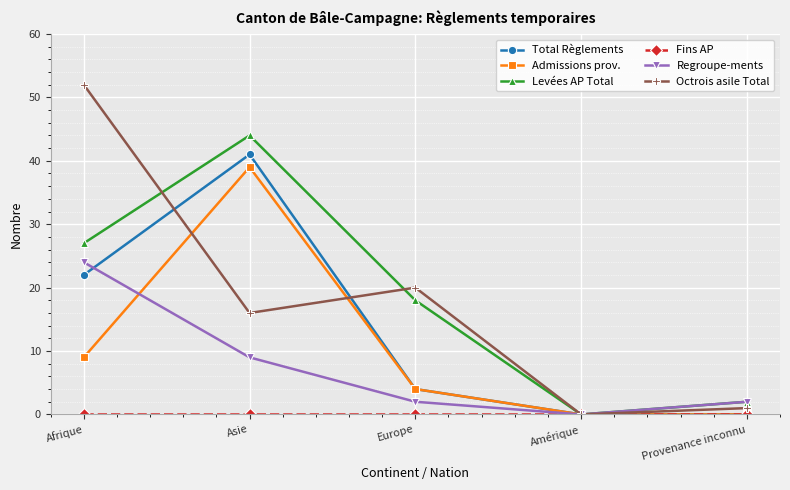

What is the maximum value shown in the chart?

52